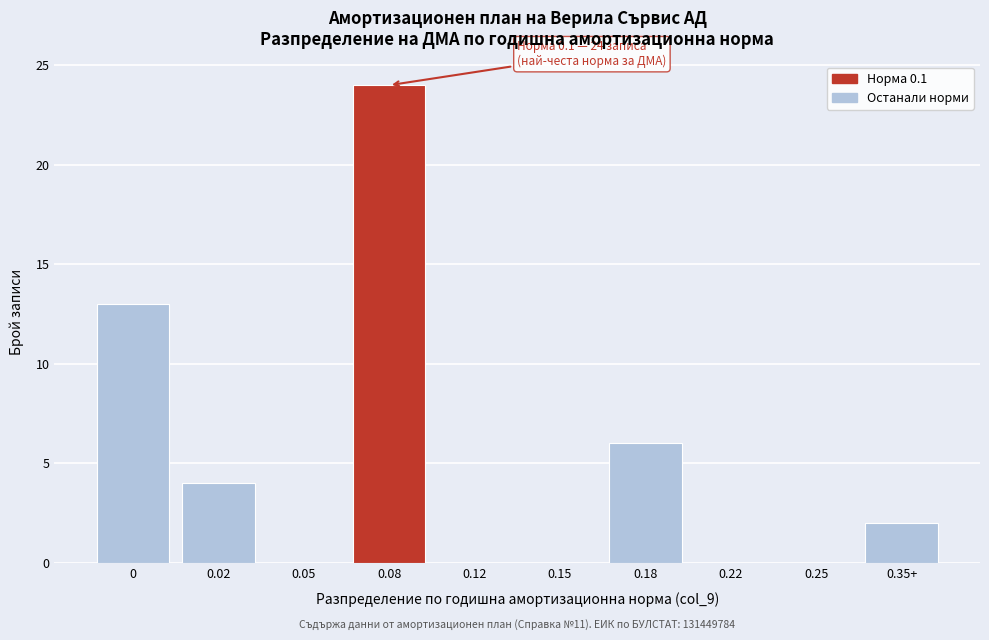

Reading right to left, list all the values displayed in this chart.

0.35+=2	0.25=0	0.22=0	0.18=6	0.15=0	0.12=0	0.08=24	0.05=0	0.02=4	0=13